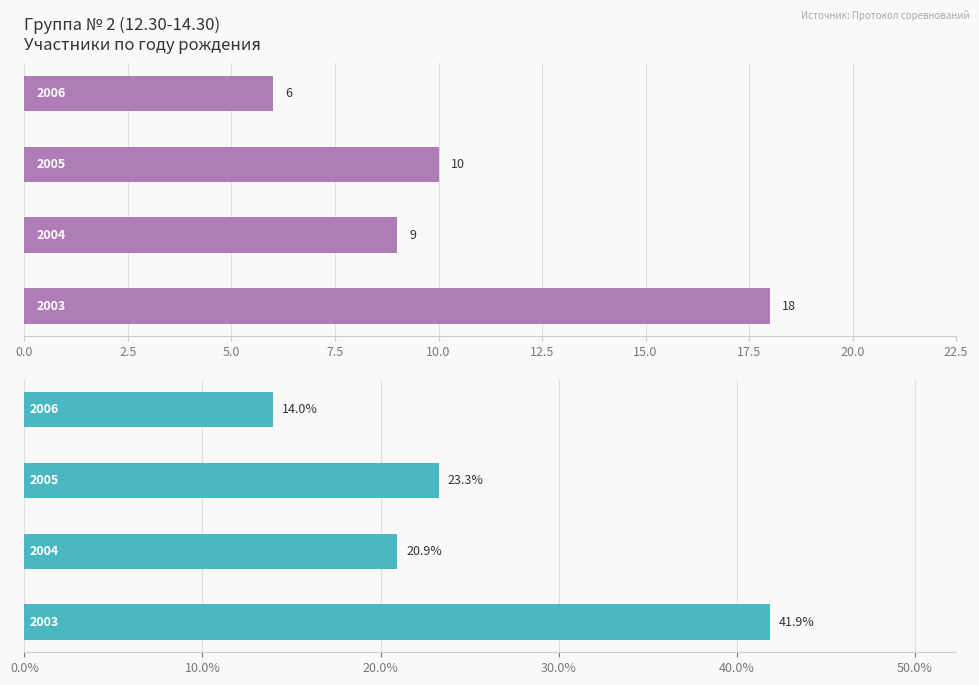

What is the minimum value shown in the chart?

6.0